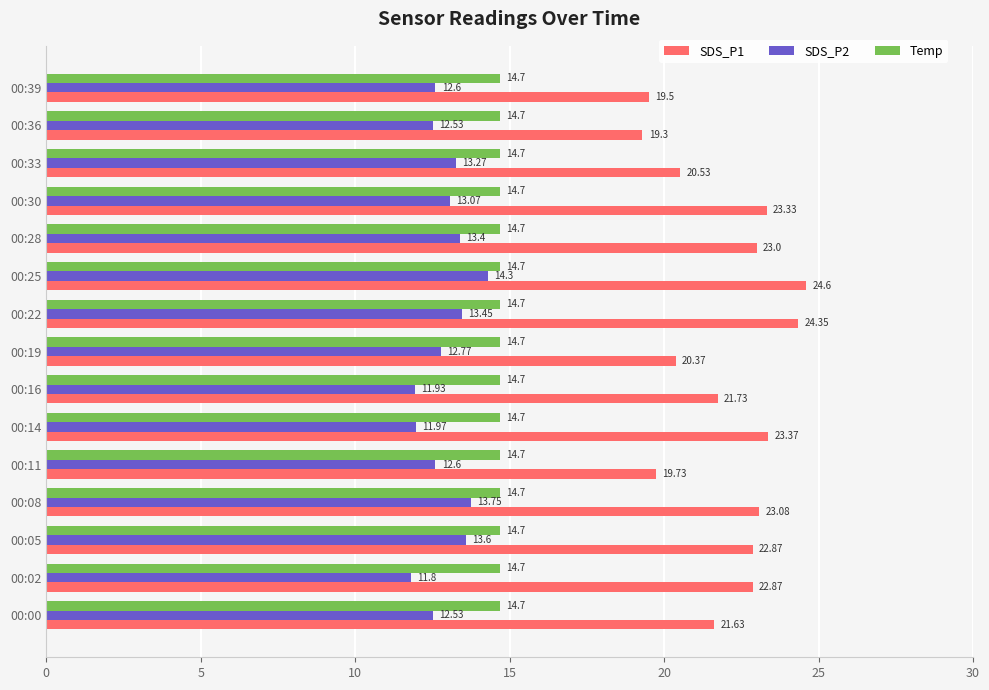

Rank the series at 00:22 from lowest to highest value.

SDS_P2, Temp, SDS_P1